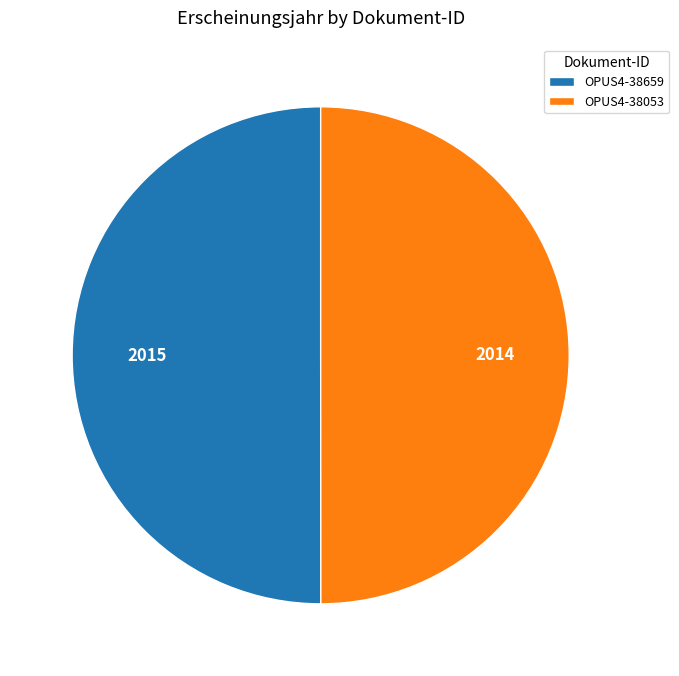

How many segments does this pie chart have?

2